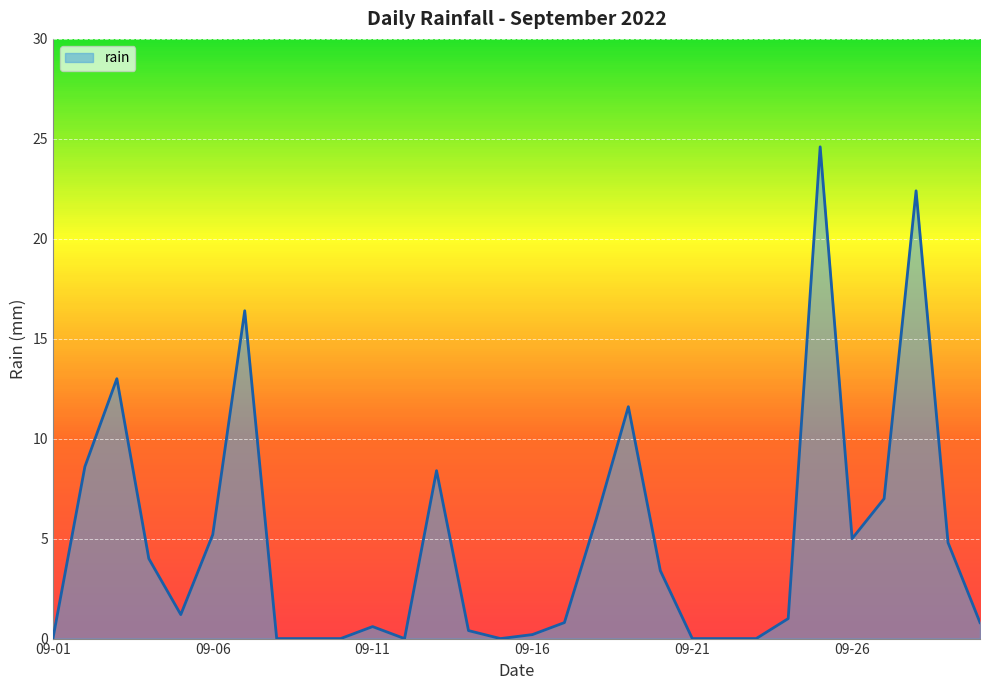

What is the difference between the maximum and minimum values?

24.6